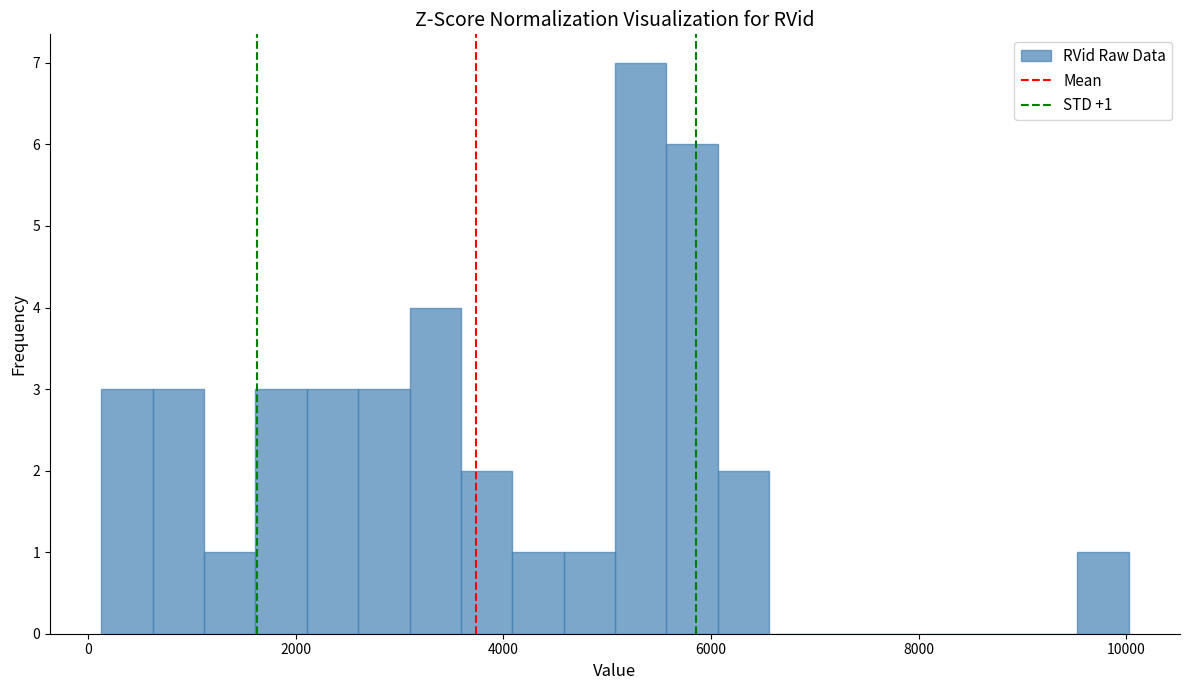

Read against the x-axis, roughly where is the centre of the tallest bar?

5400